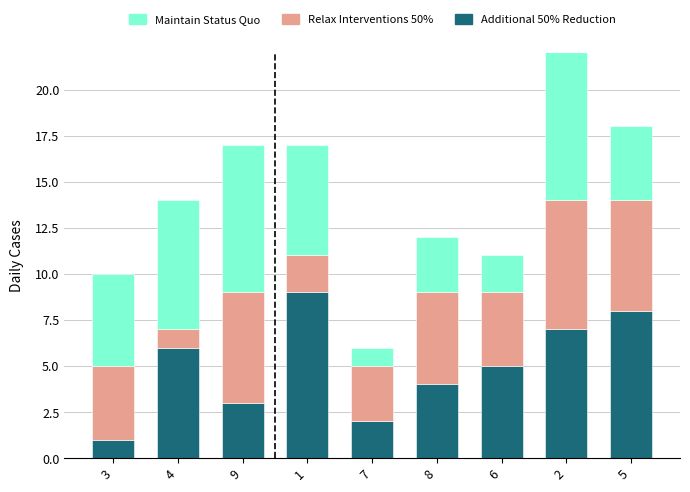

List the series in order of their peak value, lowest first.

Relax Interventions 50%, Additional 50% Reduction, Maintain Status Quo